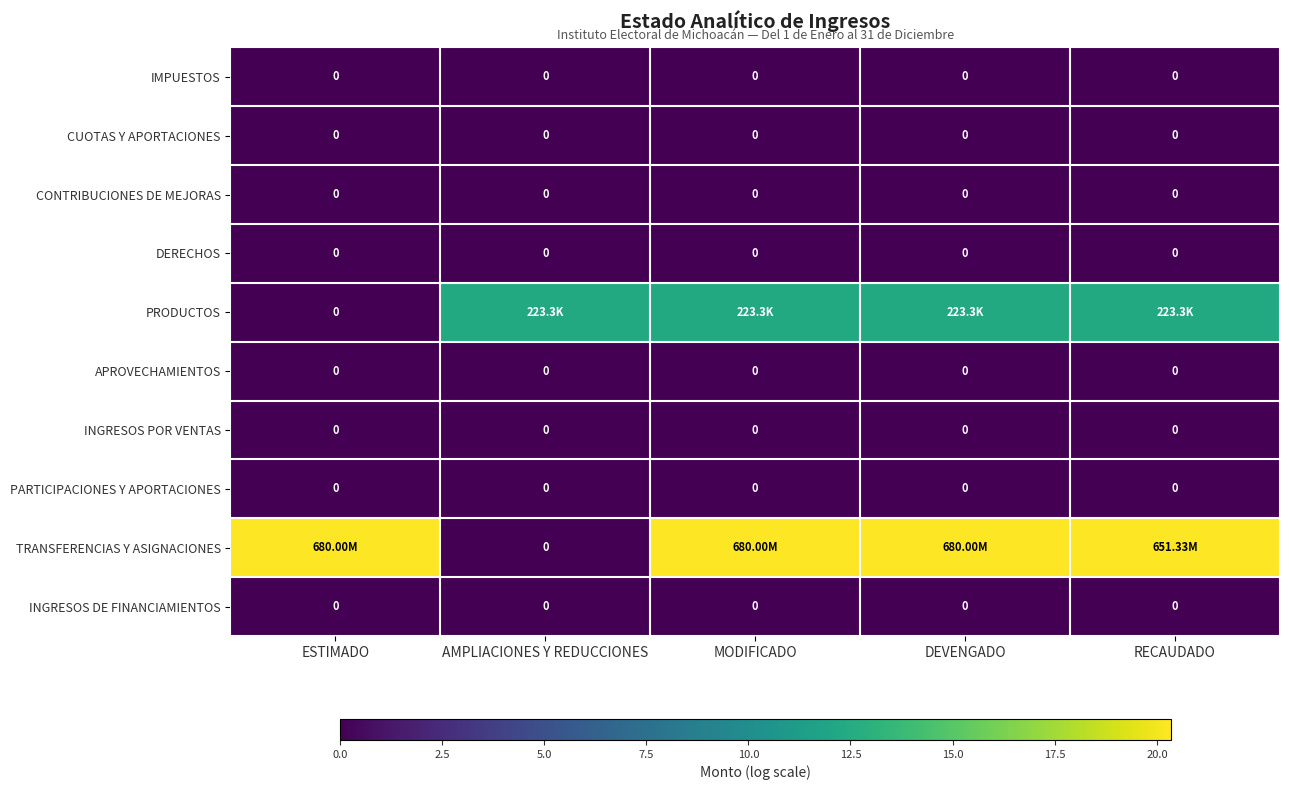

Which series has the largest total across all categories?

TRANSFERENCIAS Y ASIGNACIONES